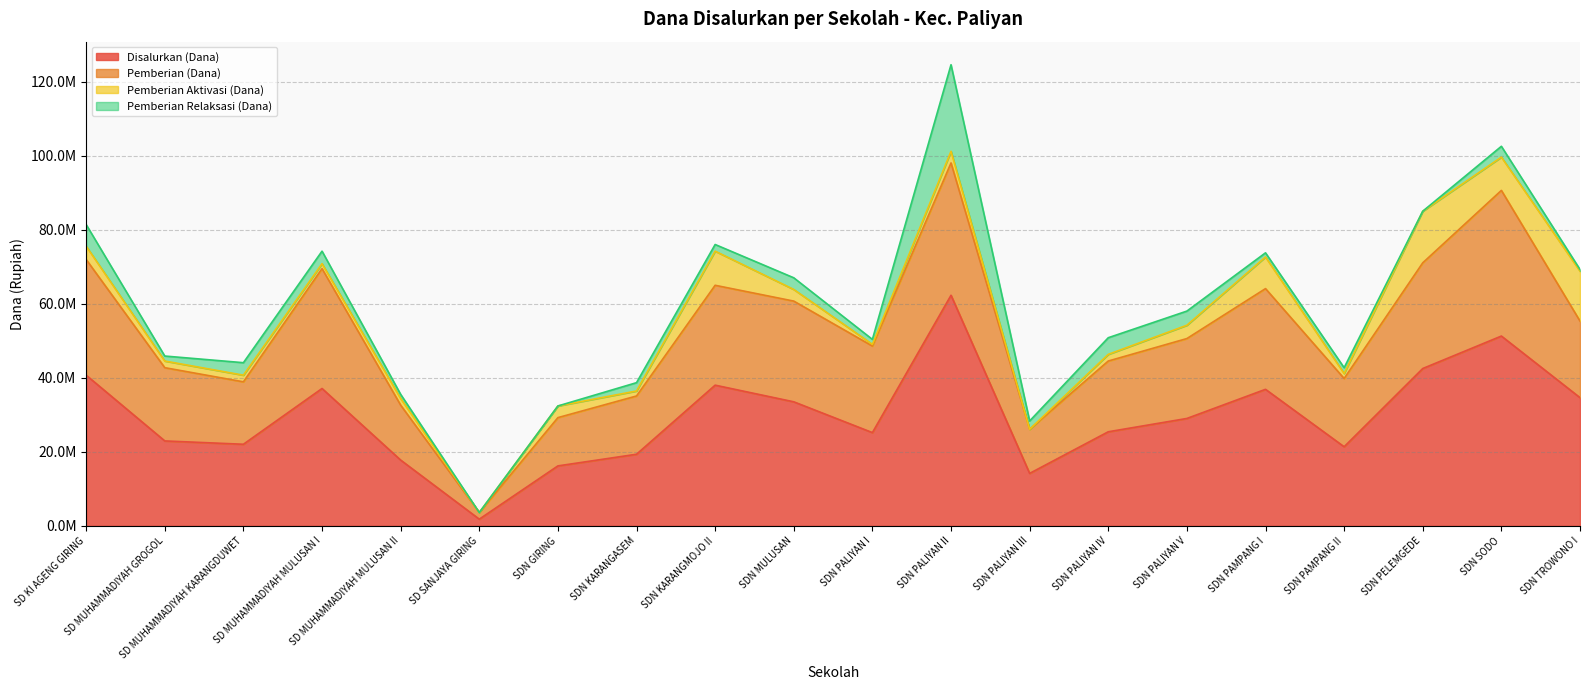

What position from the right is SD SANJAYA GIRING?

15